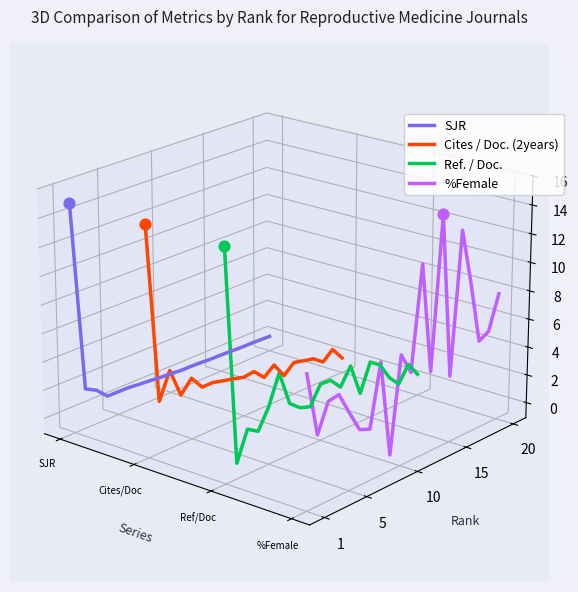

Which series reaches the maximum Y coordinate?

SJR